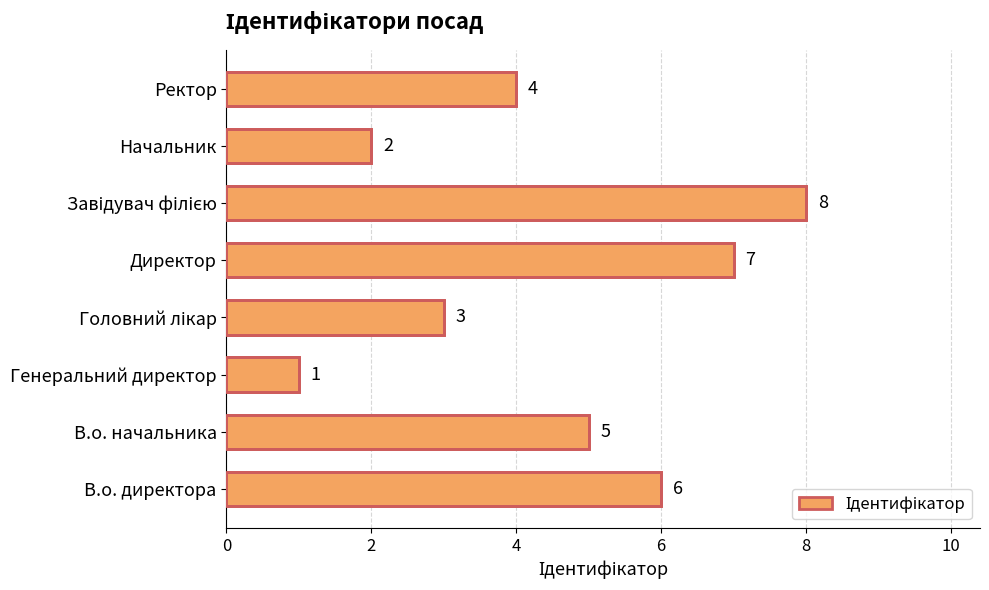

What is the change in value from Директор to Начальник?

-5